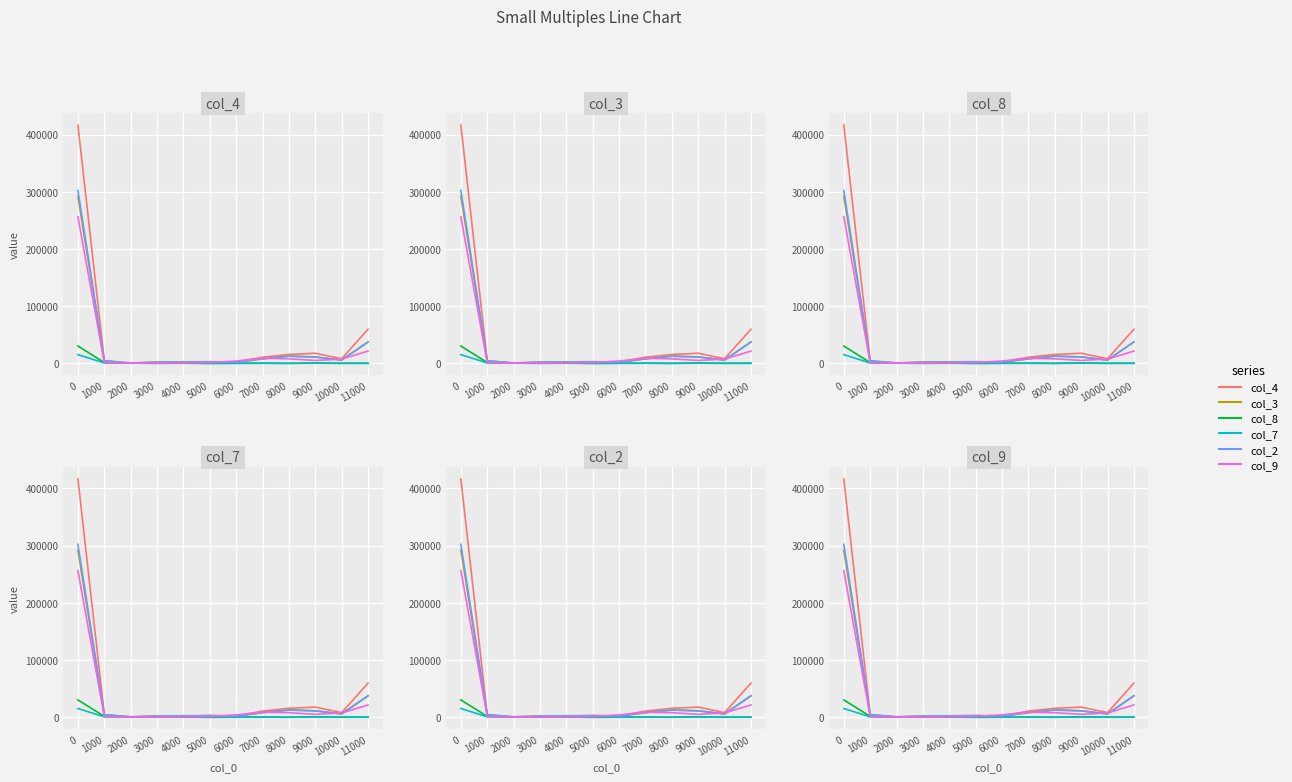

What is the difference between the maximum and minimum values in the col_7 series?

15284